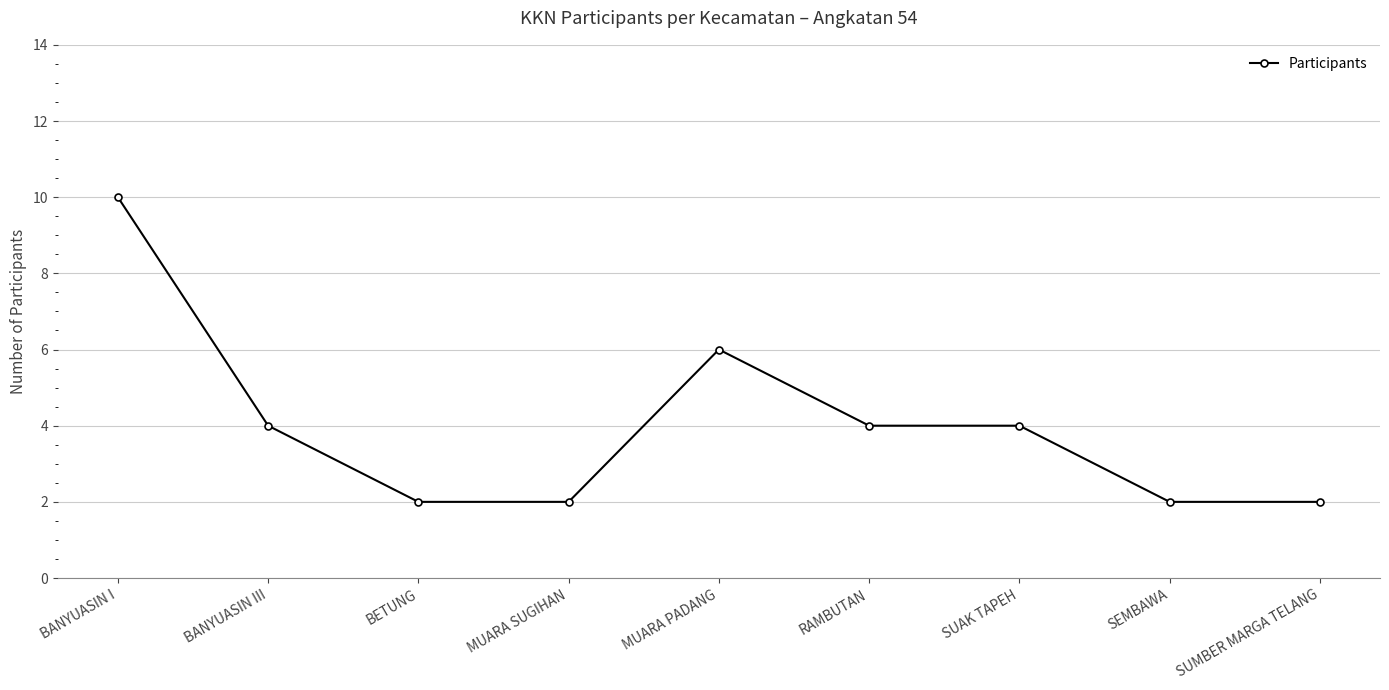

Which has a higher value, MUARA PADANG or BANYUASIN III?

MUARA PADANG